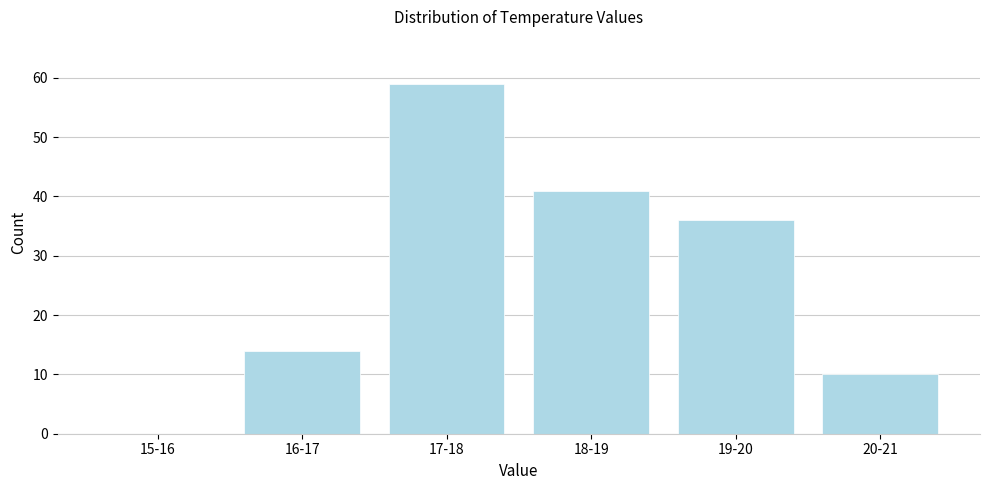

Reading left to right, what are all the values shown in this chart?

15-16=0	16-17=14	17-18=59	18-19=41	19-20=36	20-21=10